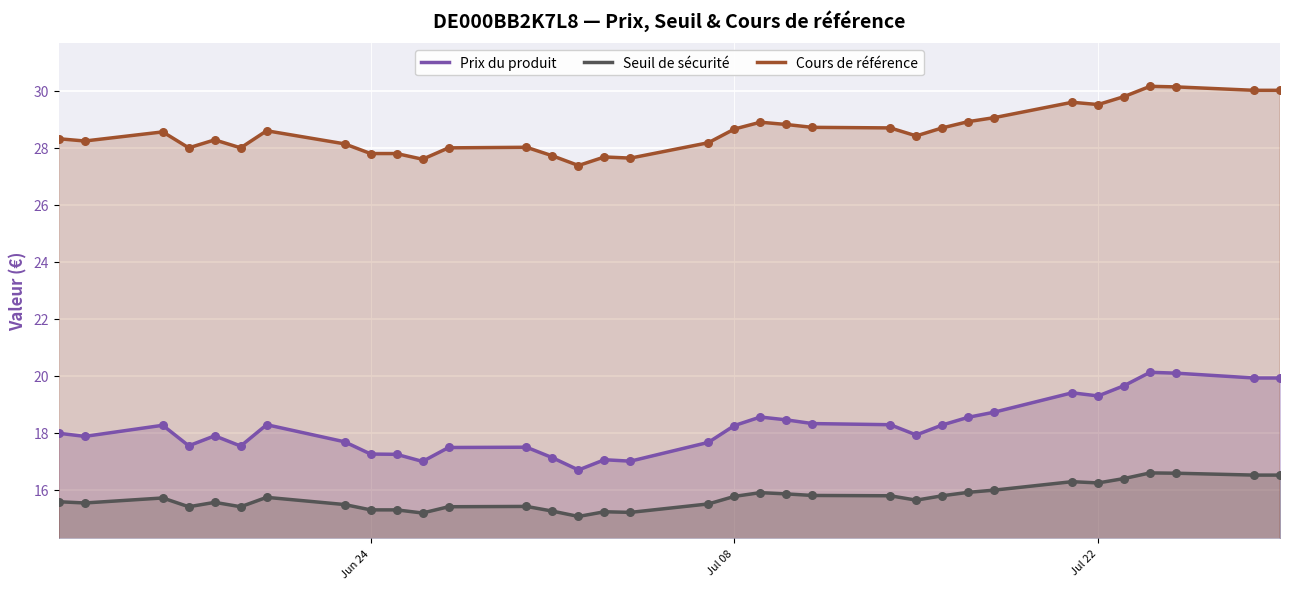

Is the value of Prix du produit at 3 greater than the value of Seuil de sécurité at 4?

Yes